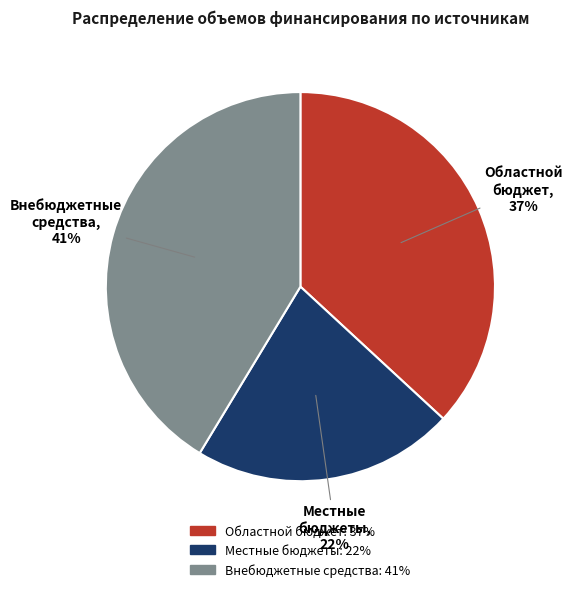

How many slices are in this pie chart?

3